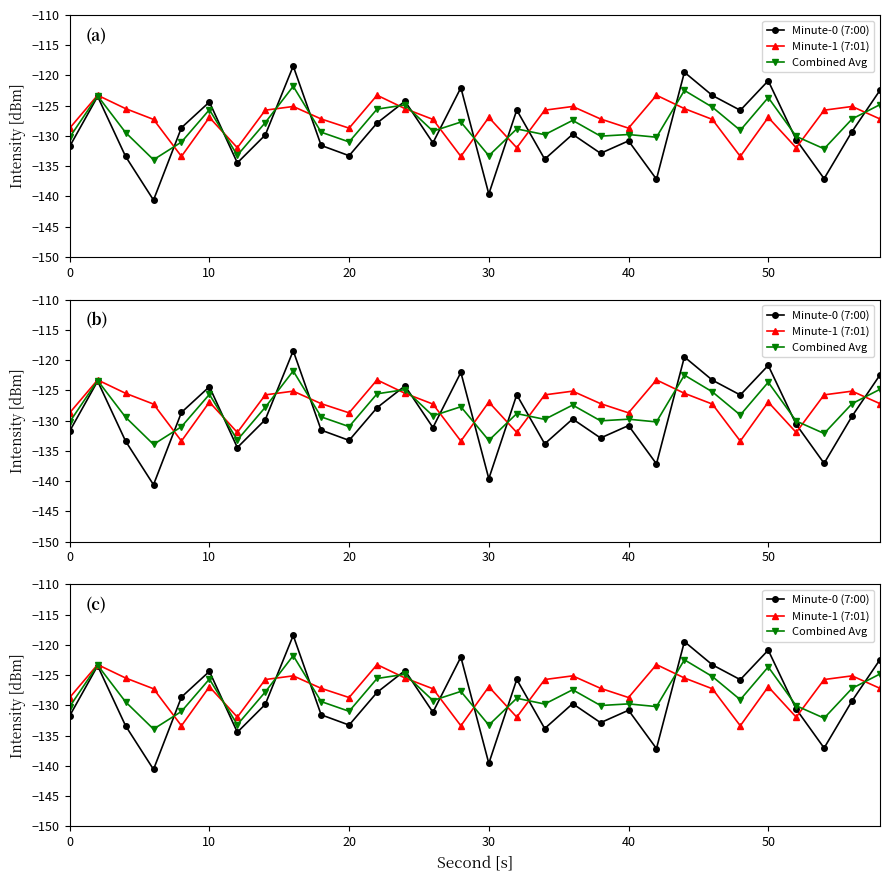

How many intersections are there between Minute-1 (7:01) and Combined Avg?

13